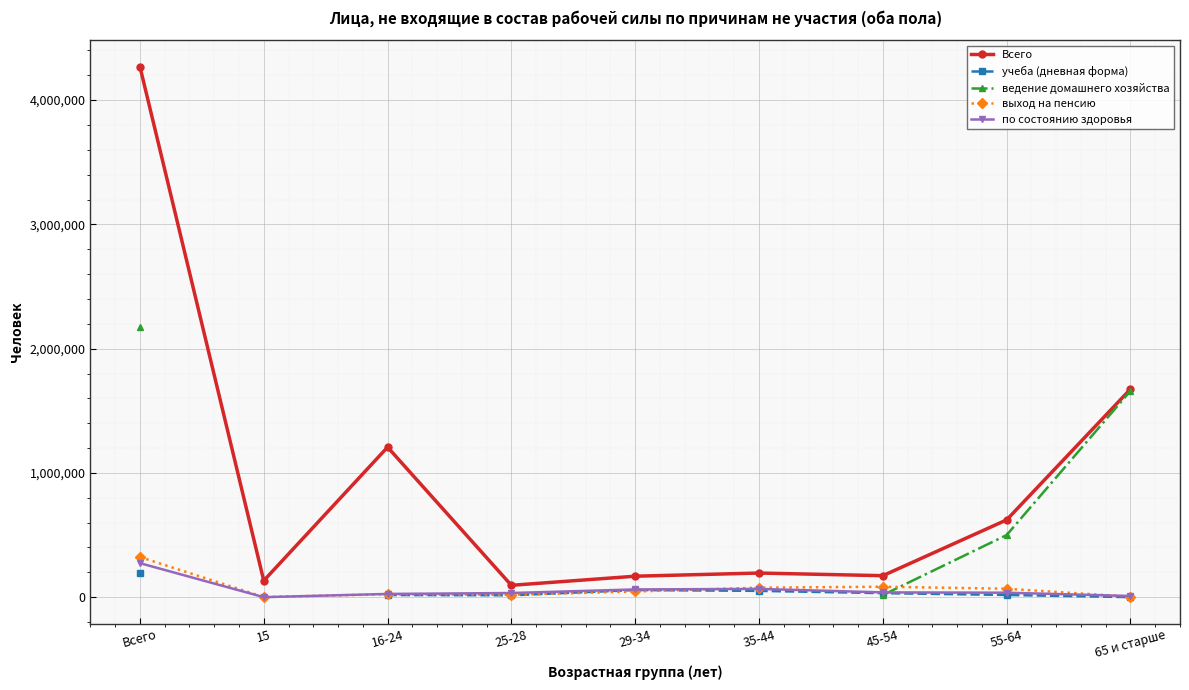

At which category does the chart reach its minimum across all series?

15